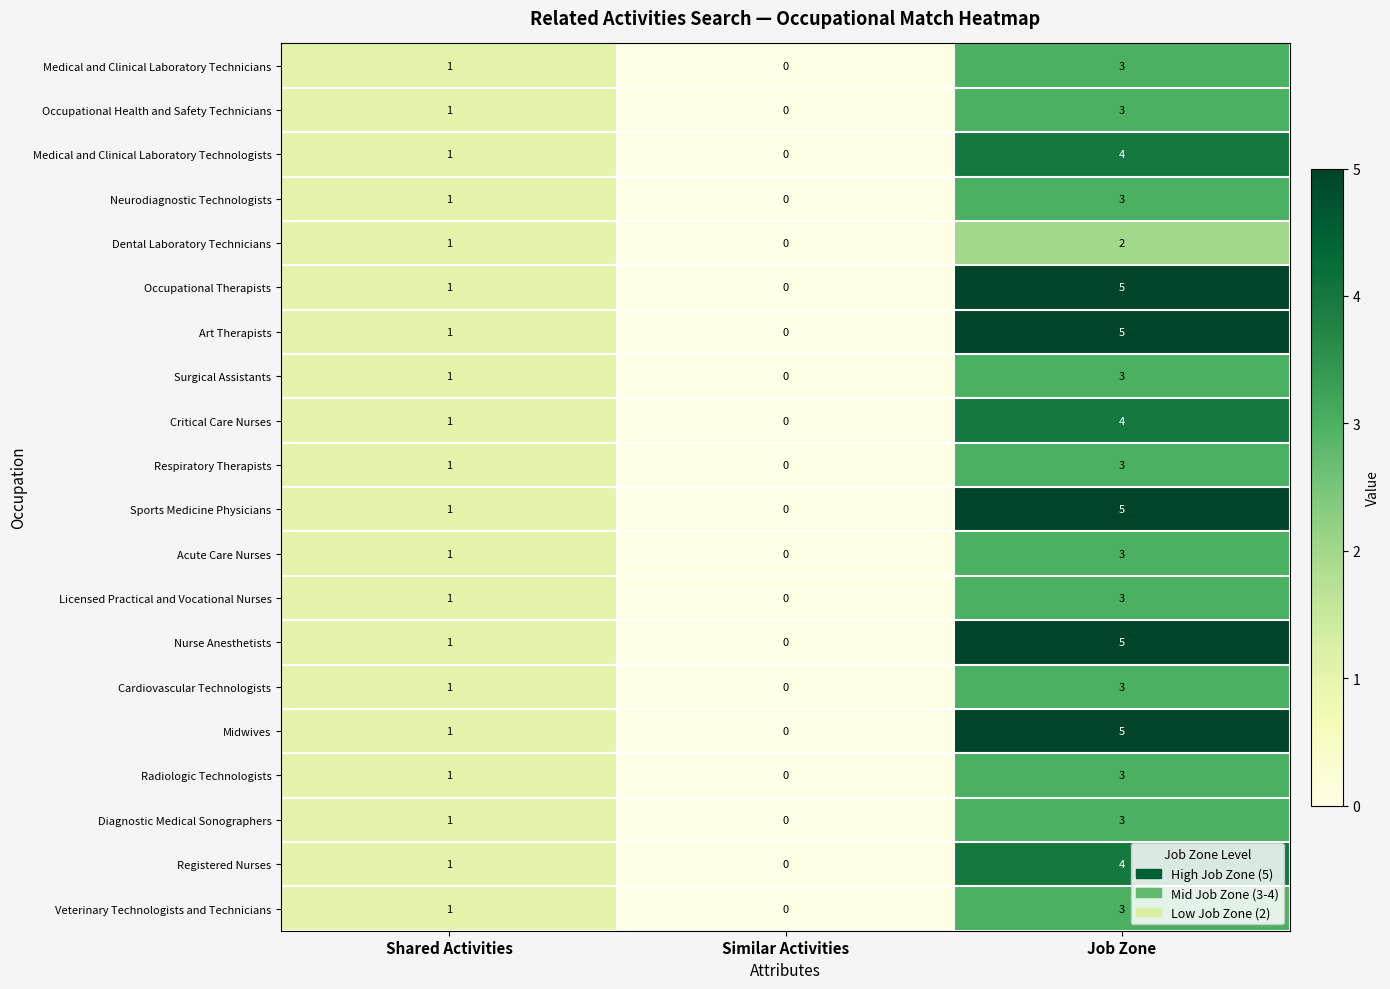

How many data points does each series have?

3